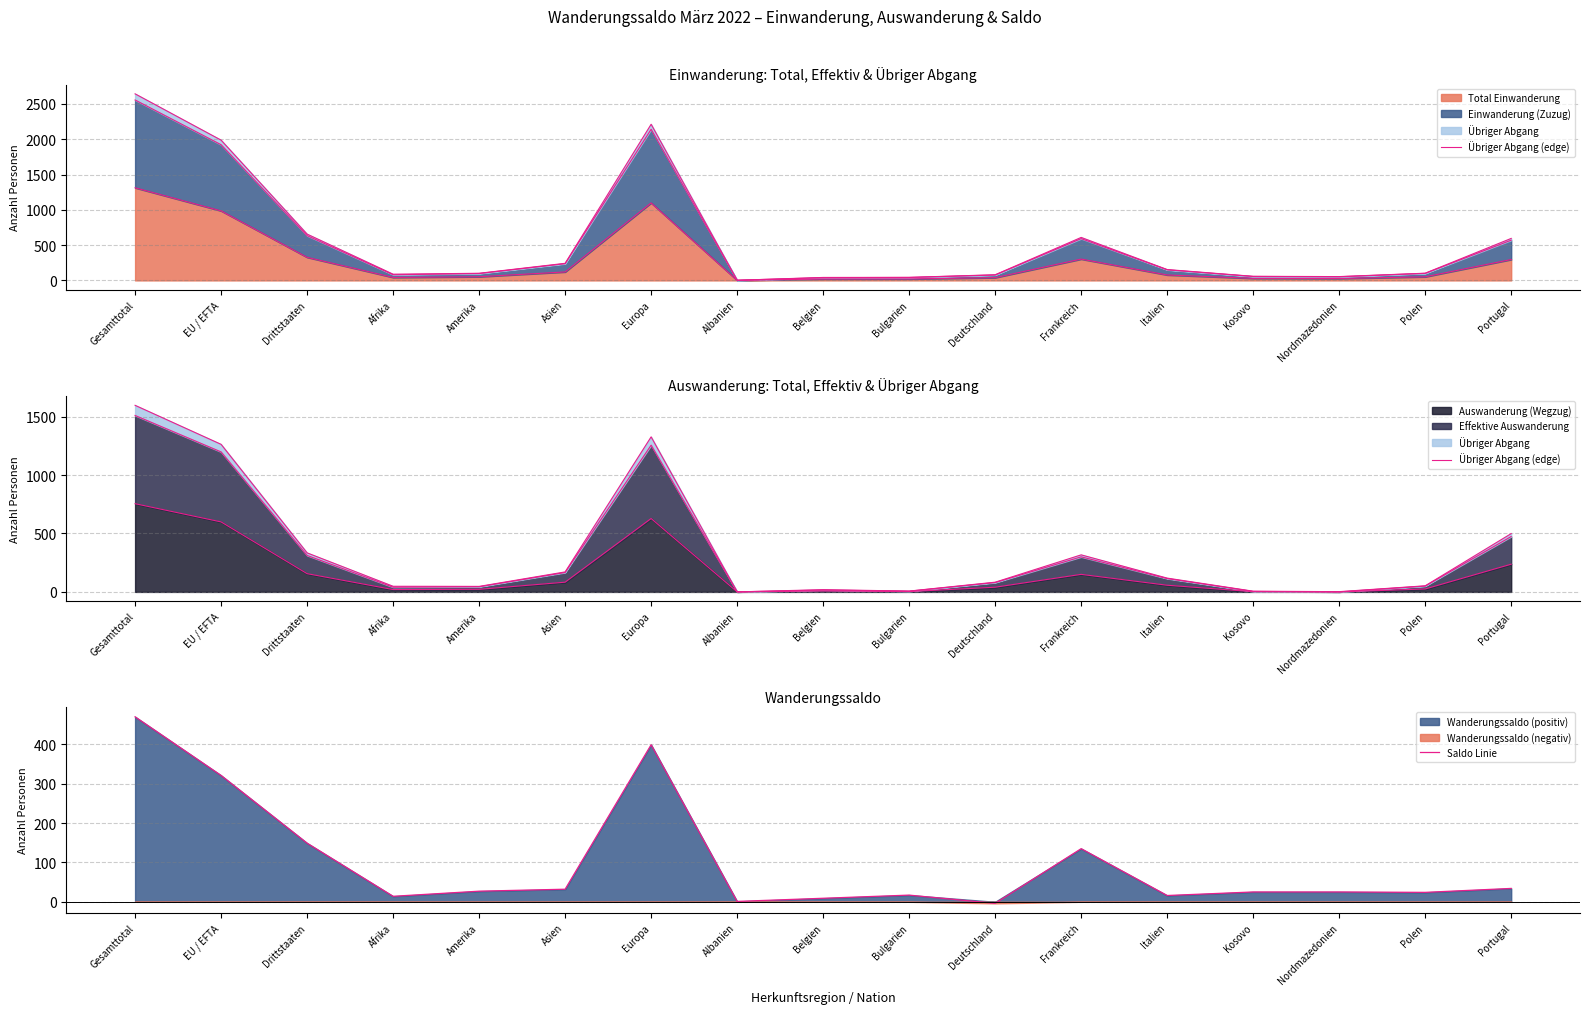

What is the minimum value shown in the chart?

-4